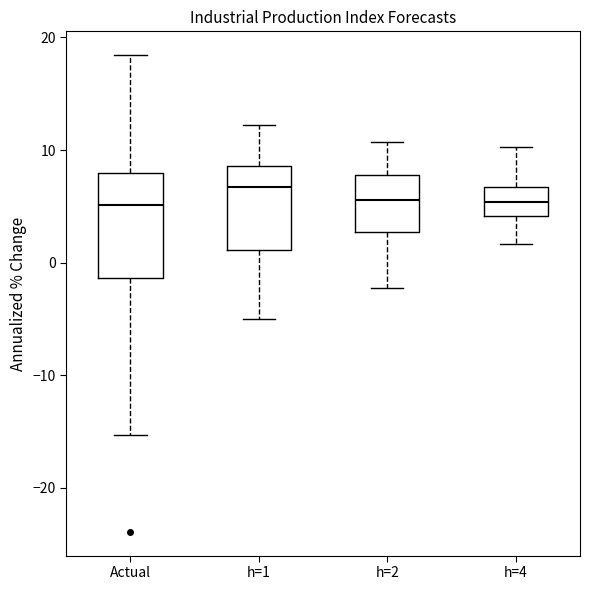

Reading left to right, read every box against the y-axis: the position of its median line, the range the box covers, and the ends of its whiskers. The values are not printed on the chart, so give them approximately, as read against the axis.

Actual: median 5, box -1 to 8, whiskers -15 to 18
h=1: median 7, box 1 to 9, whiskers -5 to 12
h=2: median 6, box 3 to 8, whiskers -2 to 11
h=4: median 5, box 4 to 7, whiskers 2 to 10